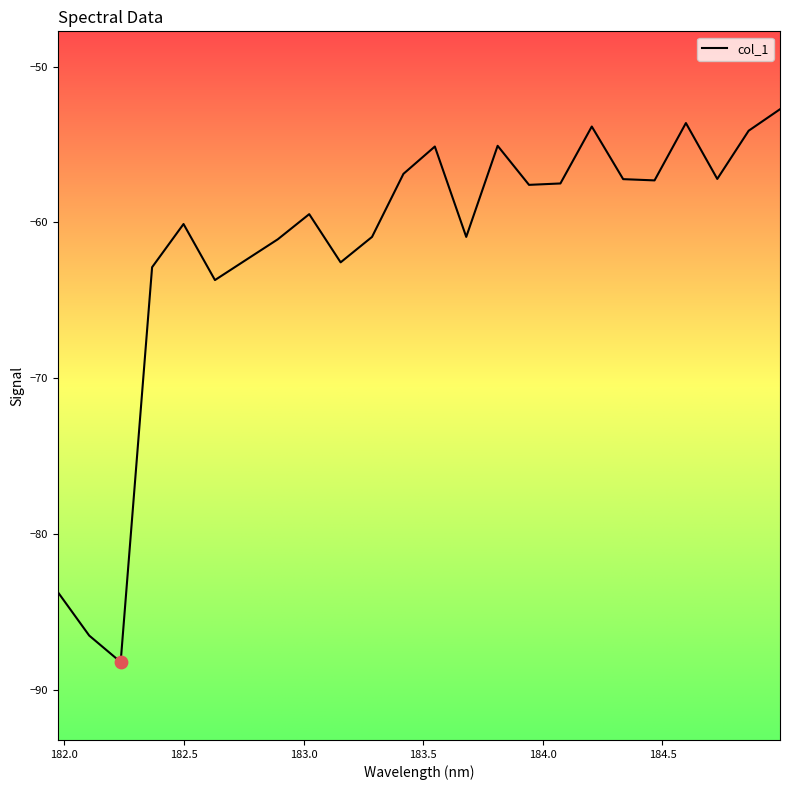

What is the smallest value displayed?

-88.2